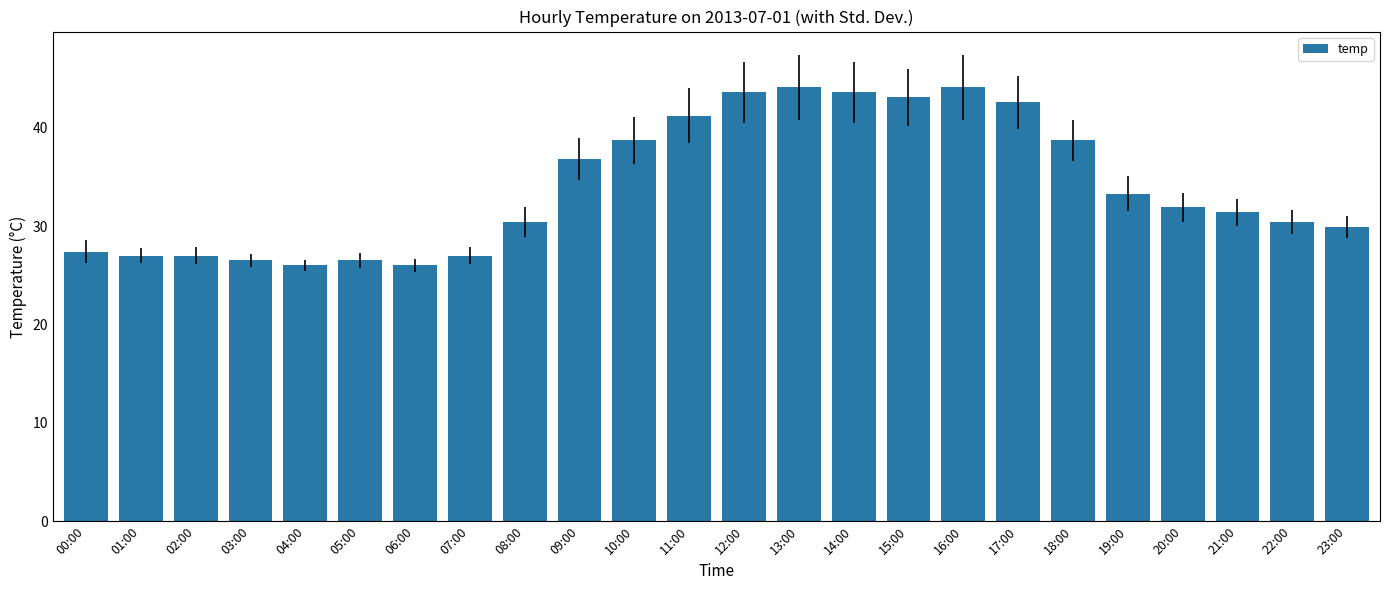

Reading right to left, list all the values displayed in this chart.

29.9	30.4	31.4	31.9	33.3	38.7	42.6	44.1	43.1	43.6	44.1	43.6	41.2	38.7	36.8	30.4	27.0	26.0	26.5	26.0	26.5	27.0	27.0	27.4